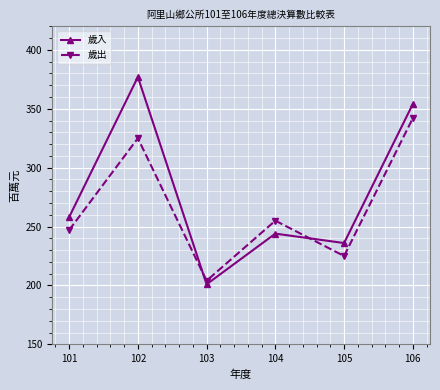

Where is the first local maximum for 歲出?

102